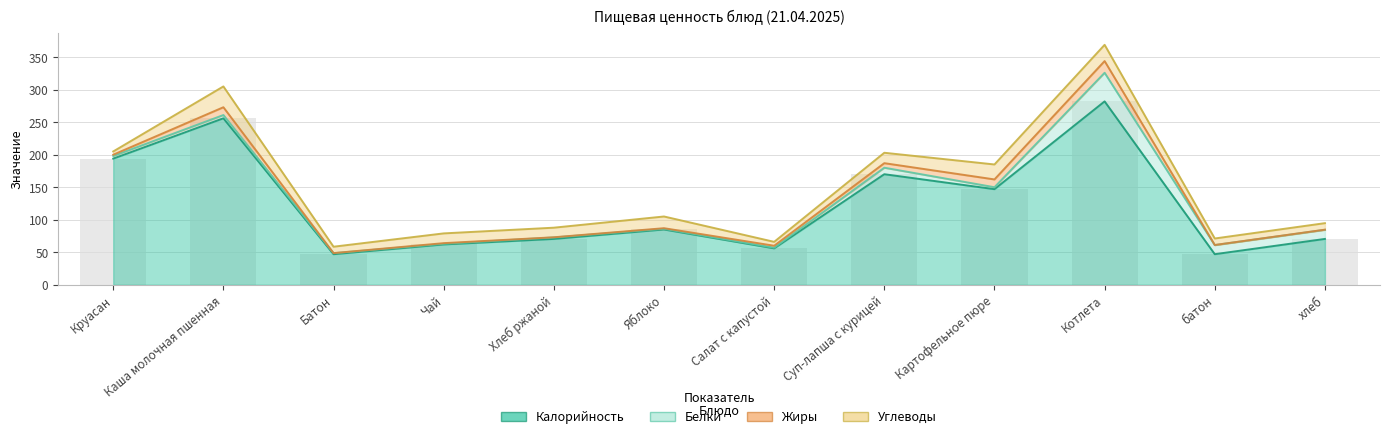

Reading left to right, extract all data points from this chart.

Калорийность: Круасан=194.0	Каша молочная пшенная=256.0	Батон=47.0	Чай=62.0	Хлеб ржаной=70.5	Яблоко=85.0	Салат с капустой=56.0	Суп-лапша с курицей=170.0	Картофельное пюре=147.0	Котлета=282.0	батон=47.0	хлеб=70.5
Белки: Круасан=4.0	Каша молочная пшенная=5.0	Батон=1.5	Чай=1.0	Хлеб ржаной=2.3	Яблоко=1.0	Салат с капустой=1.0	Суп-лапша с курицей=10.0	Картофельное пюре=3.0	Котлета=44.0	батон=14.0	хлеб=14.0
Жиры: Круасан=2.0	Каша молочная пшенная=12.0	Батон=0.2	Чай=1.0	Хлеб ржаной=0.2	Яблоко=1.0	Салат с капустой=3.0	Суп-лапша с курицей=7.0	Картофельное пюре=12.0	Котлета=18.0	батон=0.2	хлеб=0.2
Углеводы: Круасан=5.0	Каша молочная пшенная=32.0	Батон=9.8	Чай=15.0	Хлеб ржаной=14.8	Яблоко=18.0	Салат с капустой=6.0	Суп-лапша с курицей=16.0	Картофельное пюре=23.0	Котлета=25.0	батон=10.0	хлеб=10.0